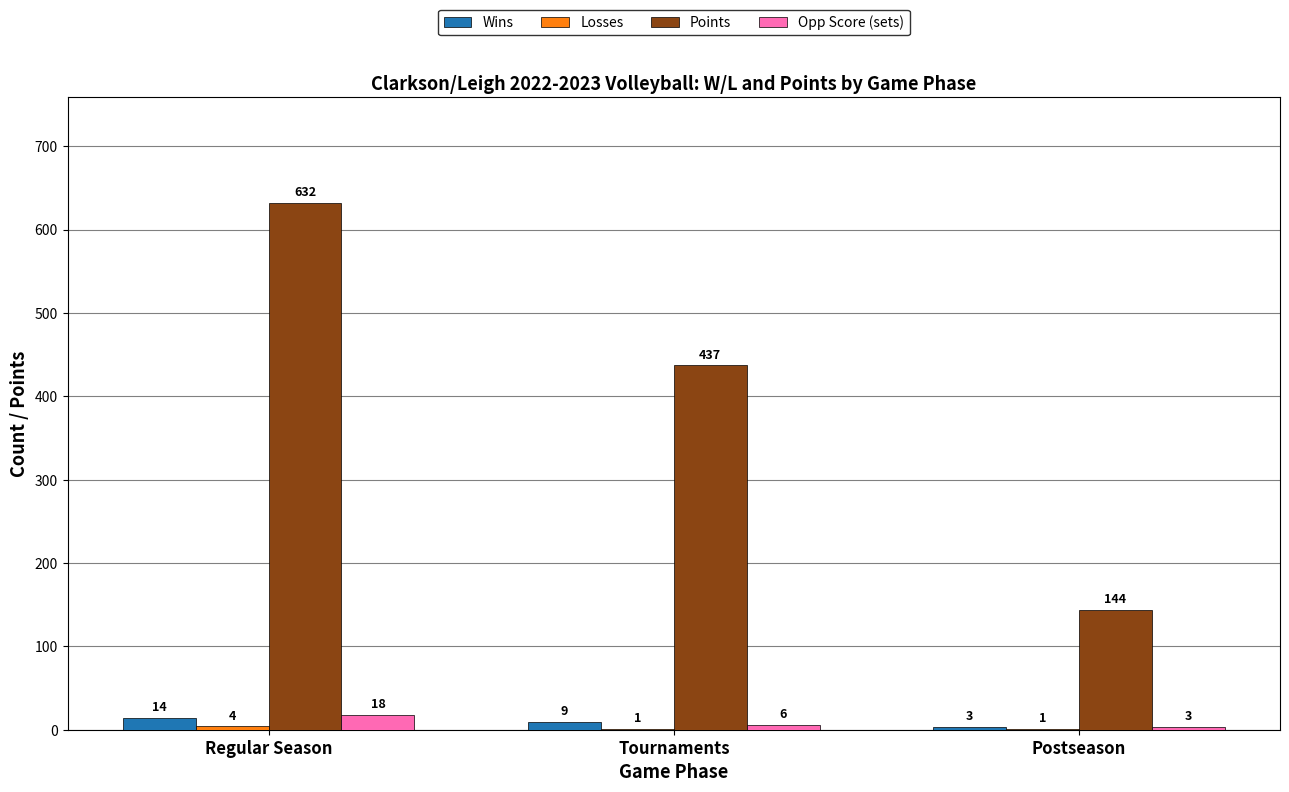

What is the spread (max minus min) of values at Regular Season?

628